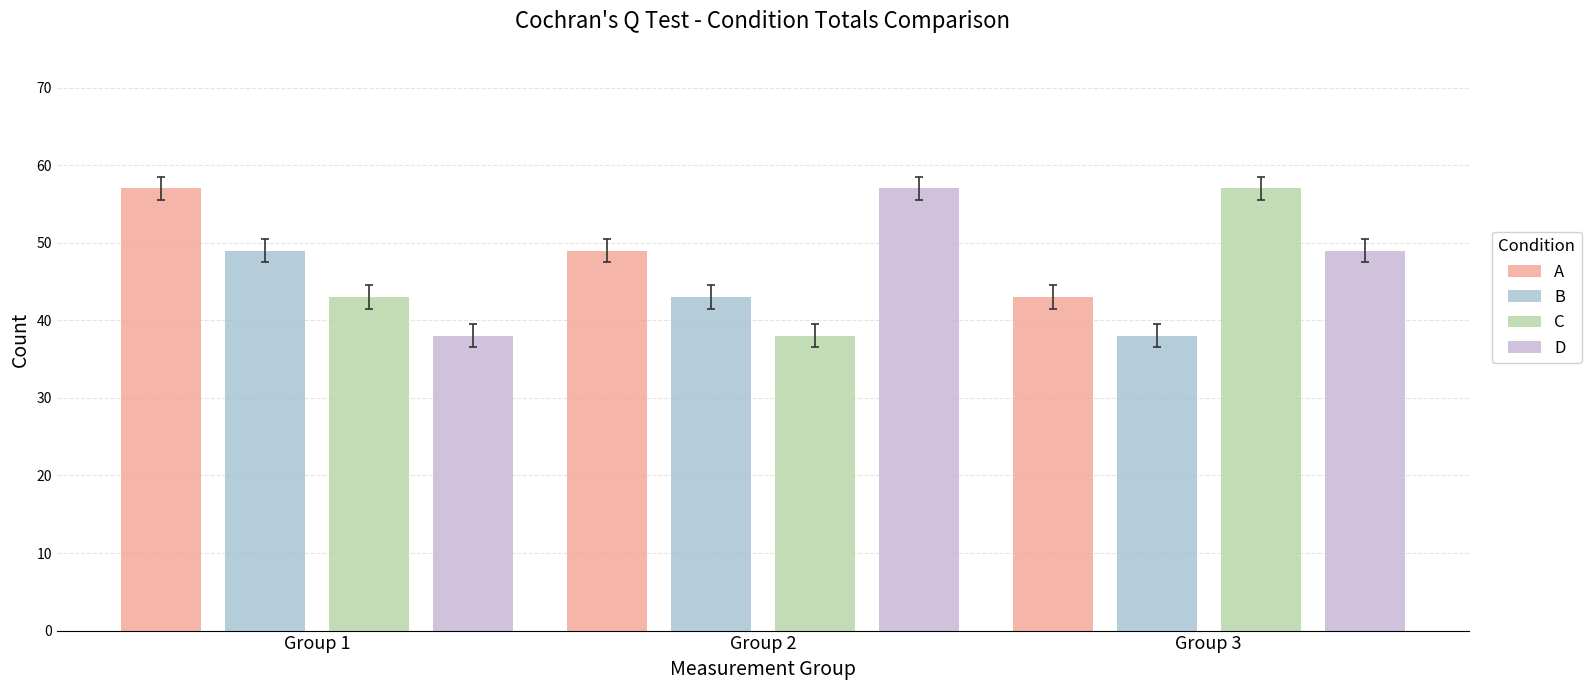

What is the difference between the maximum and minimum values in the A series?

14